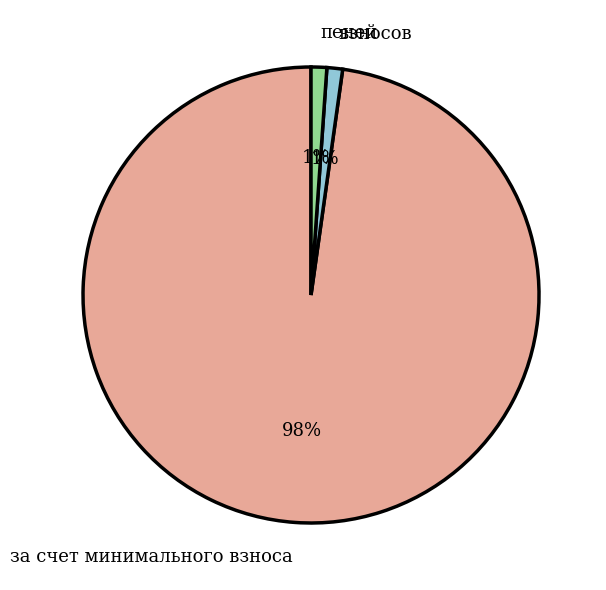

True or false: взносов accounts for 1% of the total.

True